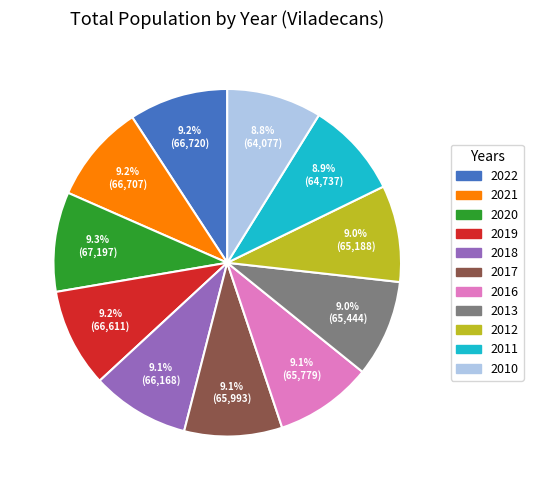

Combined, what portion of the pie is 2011 and 2019?

18.1%